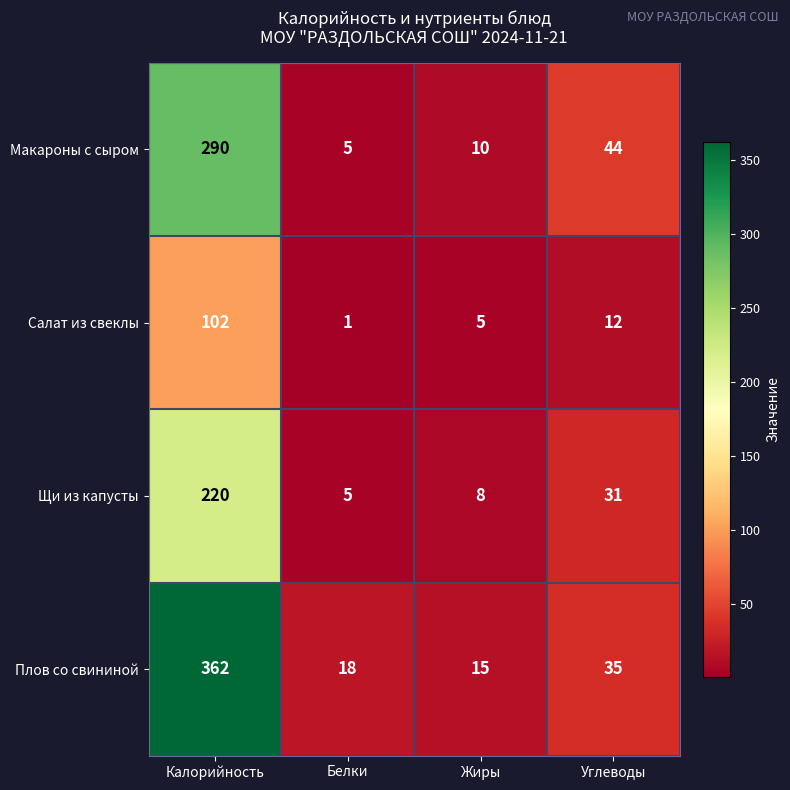

What is the total value across all series at Углеводы?

122